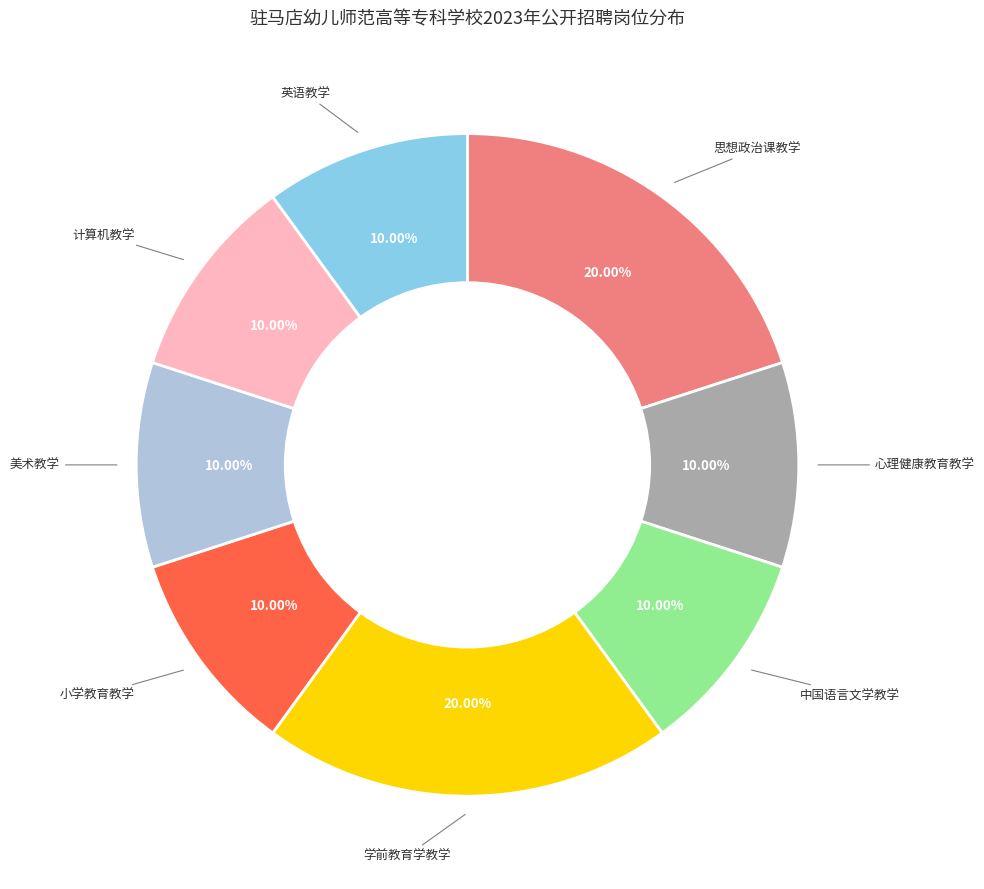

Count the number of slices in the pie.

8